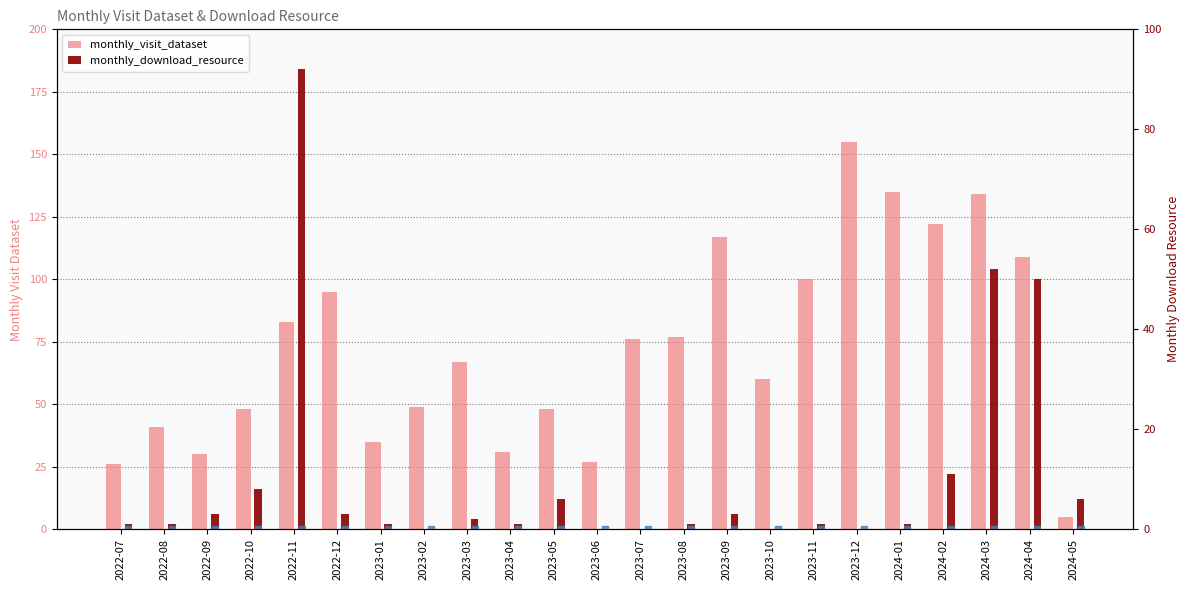

Rank the series by their maximum value, from highest to lowest.

monthly_visit_dataset, monthly_download_resource